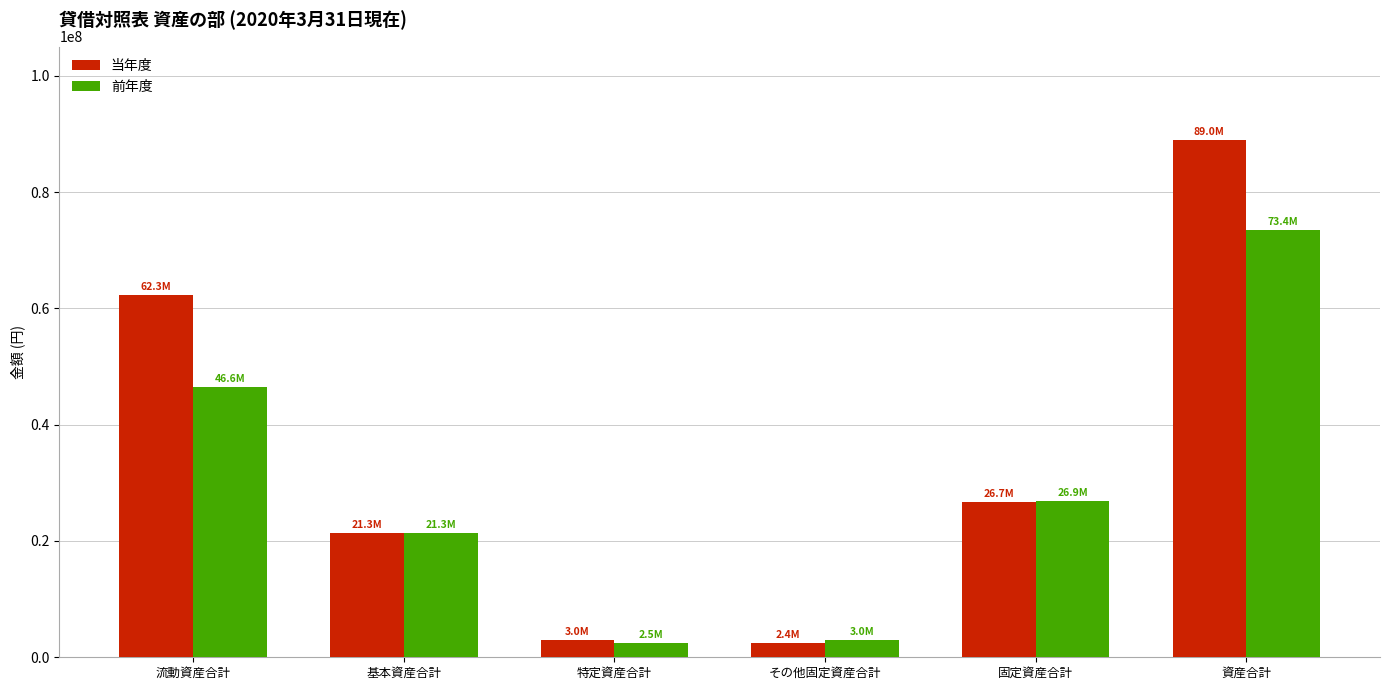

What is the difference between the 前年度 values at 流動資産合計 and その他固定資産合計?

43514547